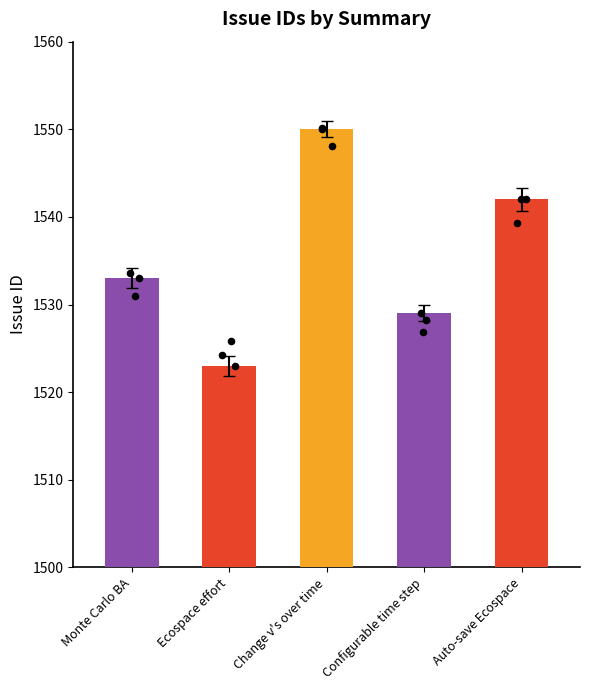

Approximately how many times larger is the value at Monte Carlo BA compared to Change v's over time?

1.0